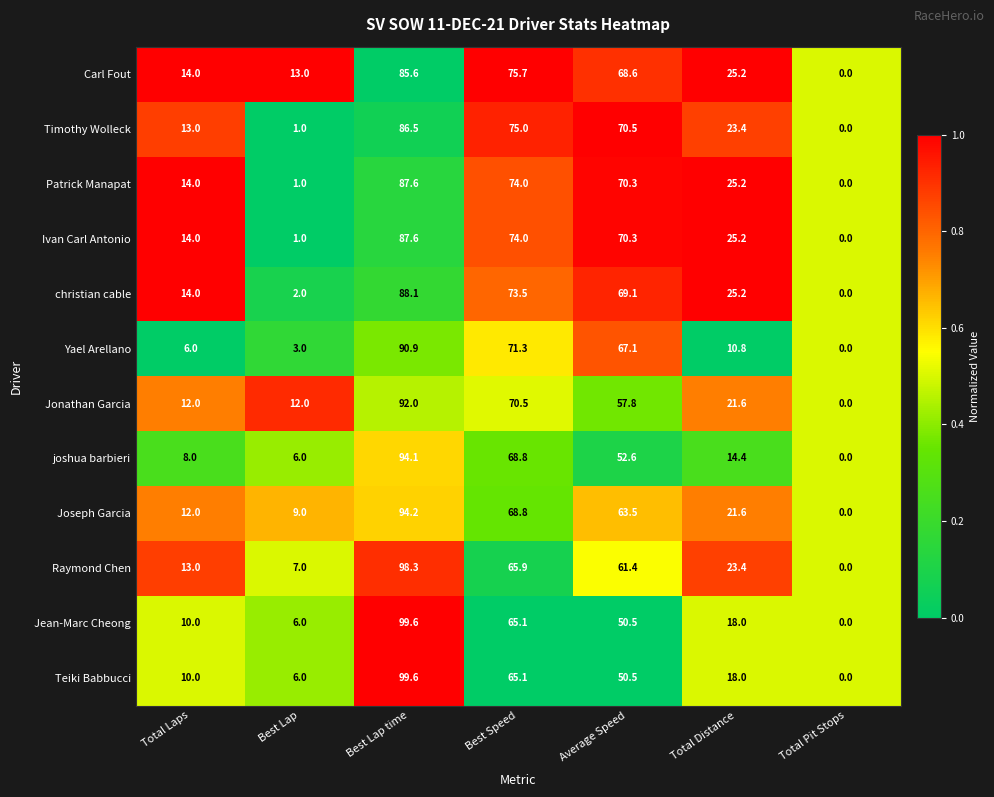

What is the maximum value shown in the chart?

99.6